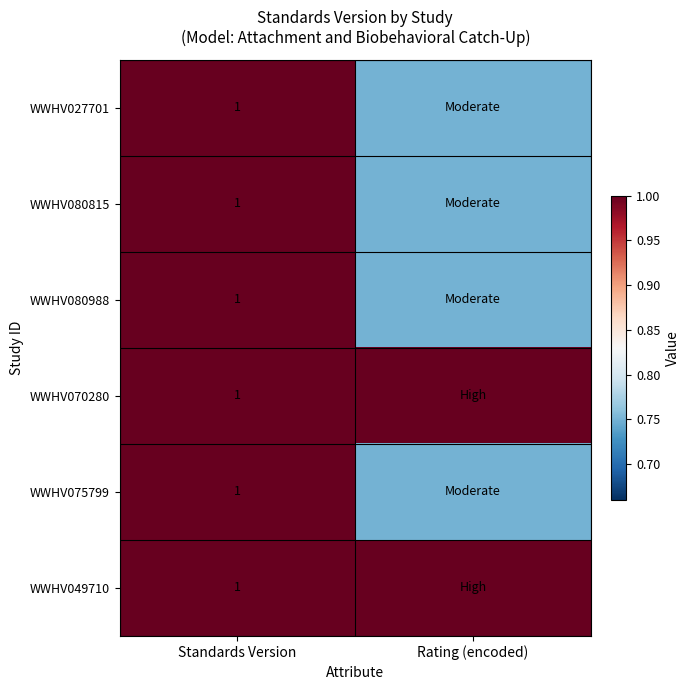

The value of WWHV049710 at Rating (encoded) is 1.8. True or false?

False